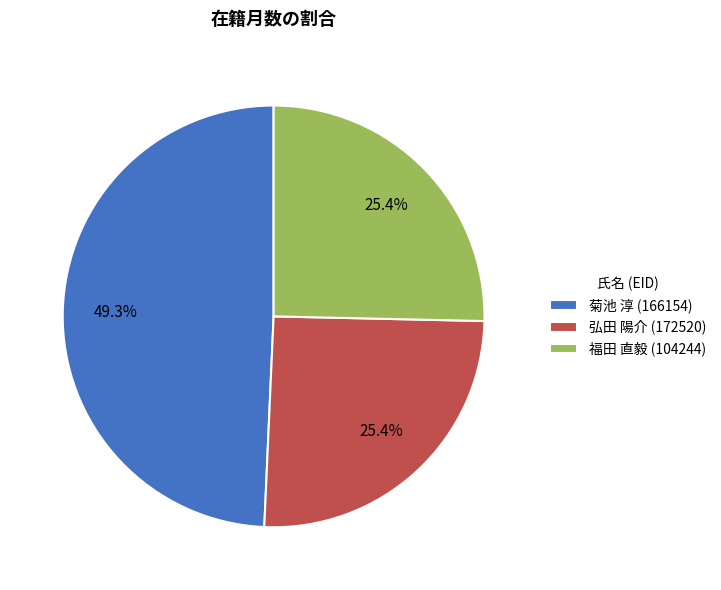

Is 菊池 淳 (166154) the majority of the pie?

No